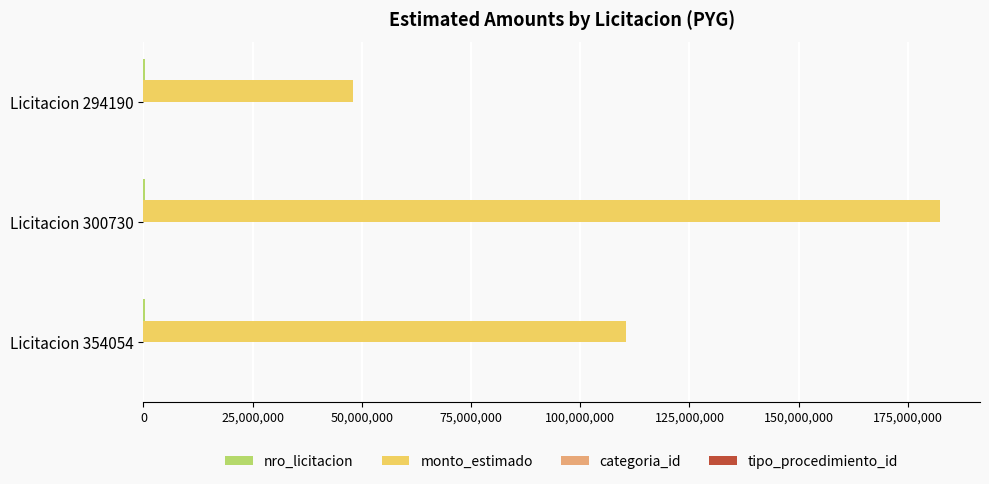

Which series has the largest total across all categories?

monto_estimado